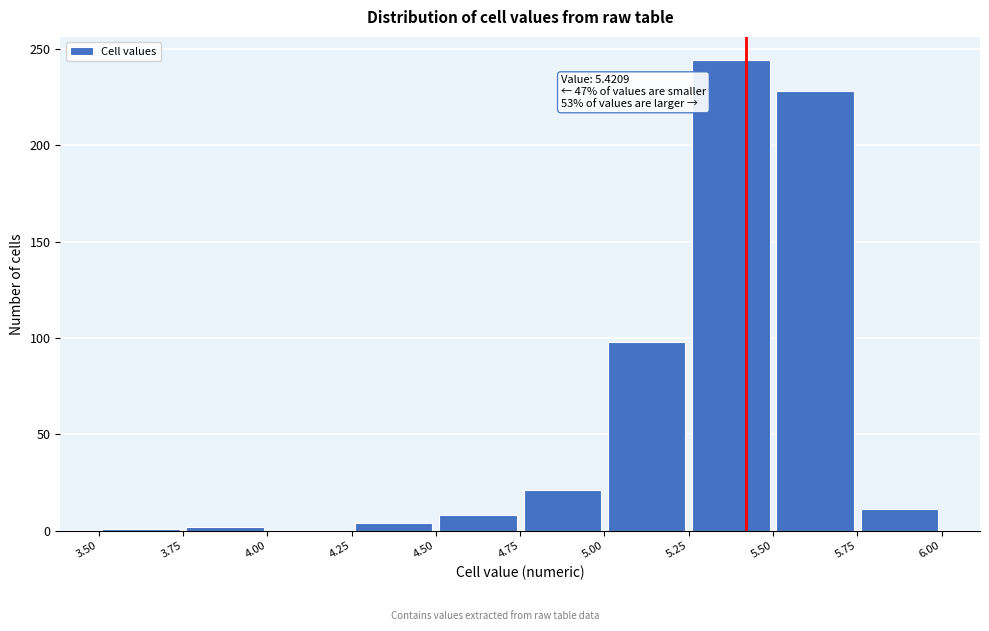

Over which range of the x-axis is the bar tallest?

5.25 to 5.50